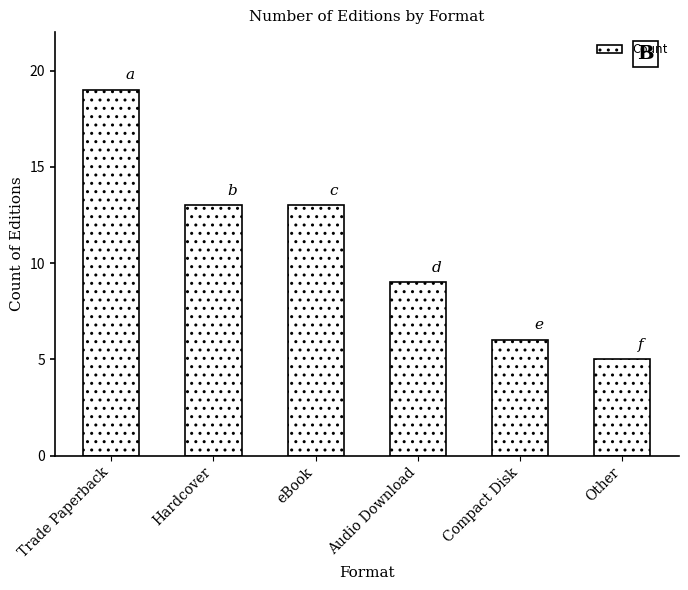

What is the greatest value displayed?

19